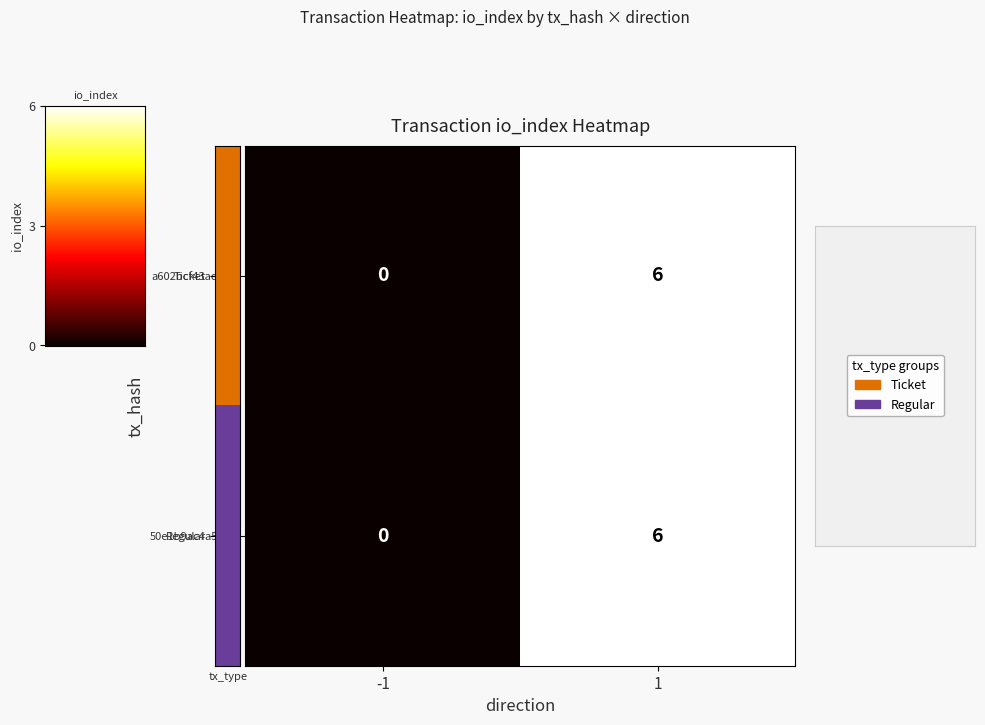

What is the average value of the a602bcf43ad8… series?

3